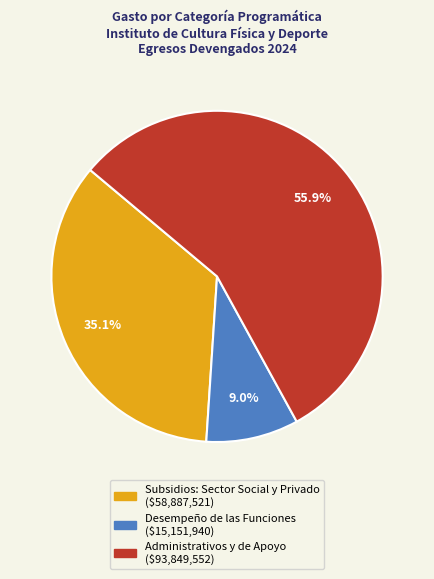

To the nearest percent, what is the combined percentage of Administrativos y de Apoyo and Desempeño de las Funciones?

65%